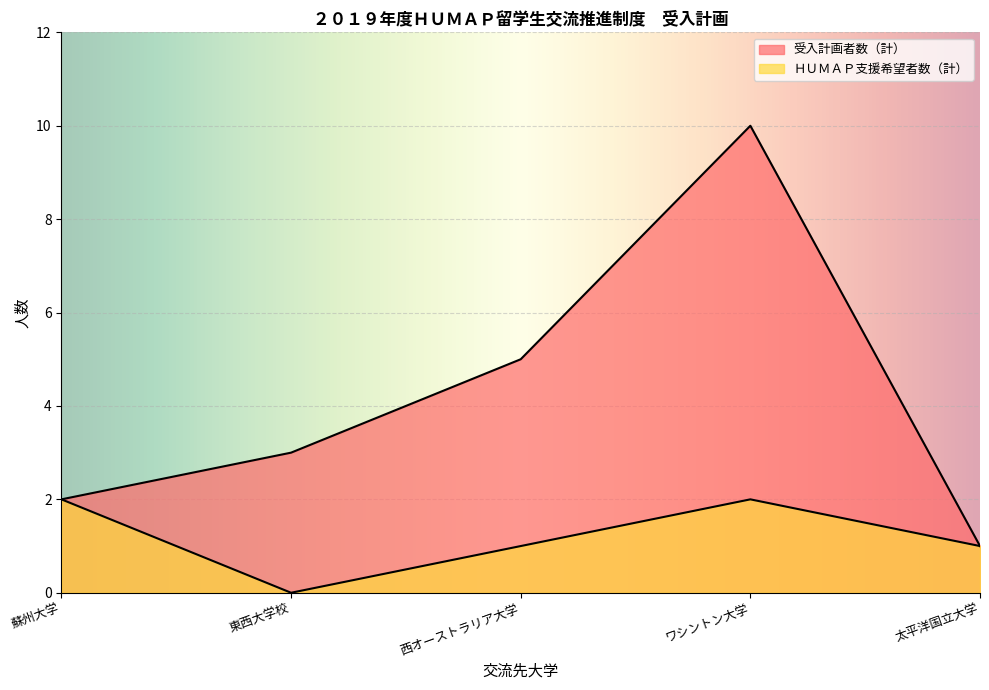

Reading left to right, list all the values displayed in this chart.

受入計画者数（計）: 蘇州大学=2	東西大学校=3	西オーストラリア大学=5	ワシントン大学=10	太平洋国立大学=1
ＨＵＭＡＰ支援希望者数（計）: 蘇州大学=2	東西大学校=0	西オーストラリア大学=1	ワシントン大学=2	太平洋国立大学=1